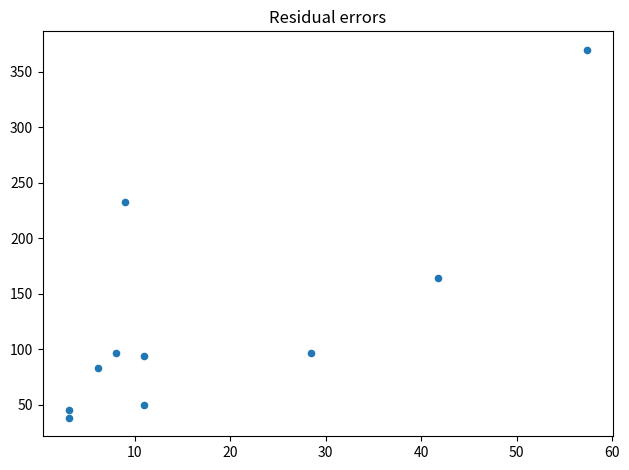

What is the average X value?

17.9